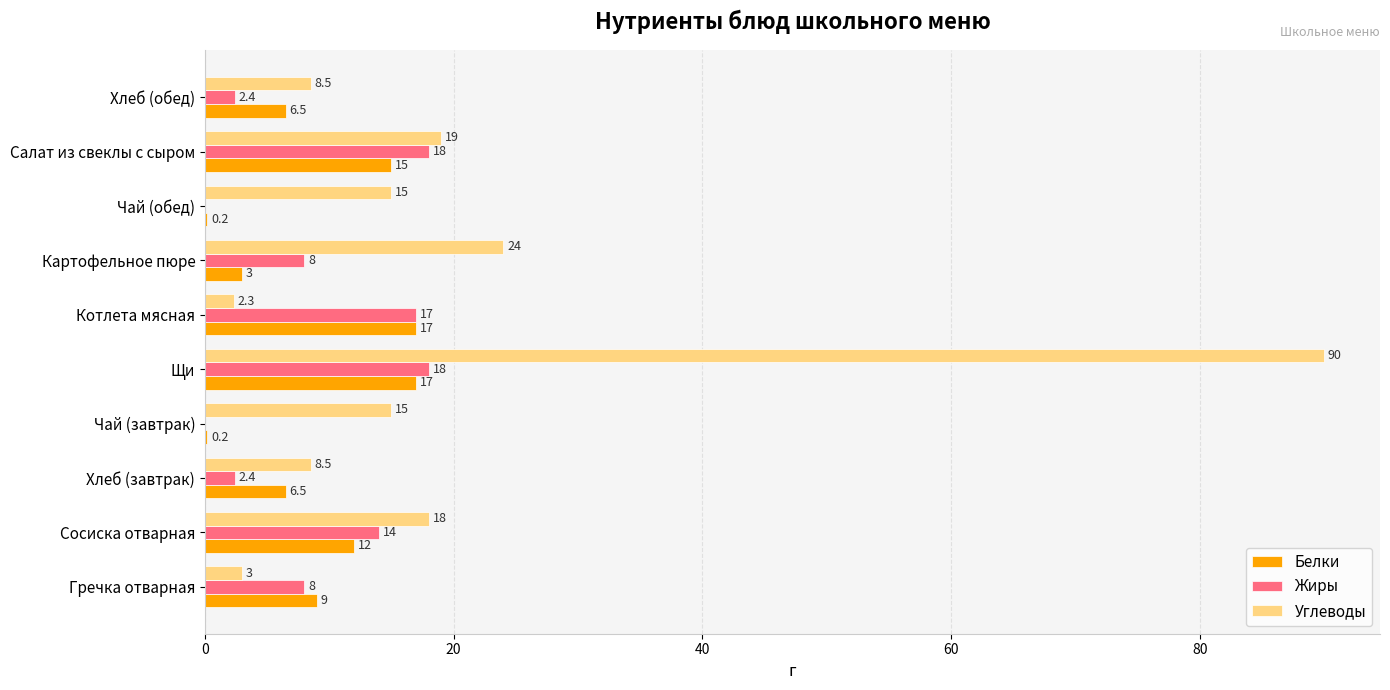

Which category has the highest value across all series?

Щи